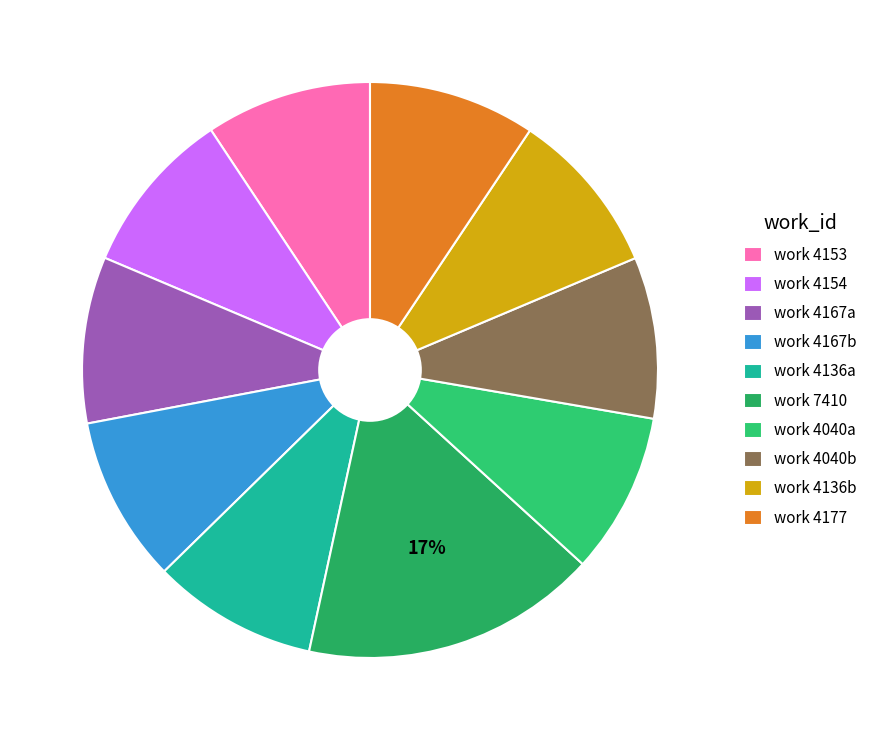

Count the number of slices in the pie.

10